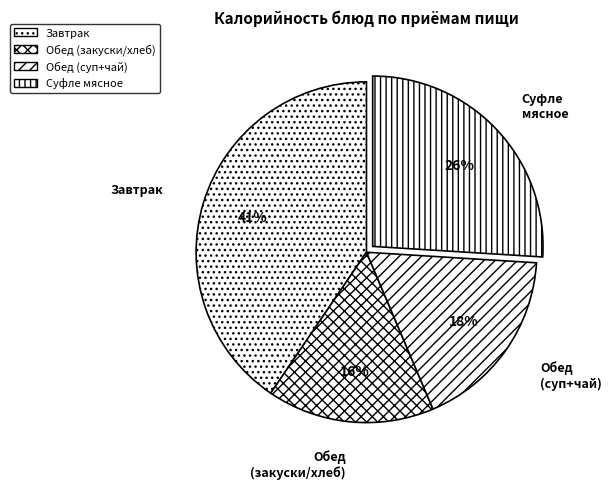

What is the smallest slice in the pie chart?

Обед (закуски/хлеб)